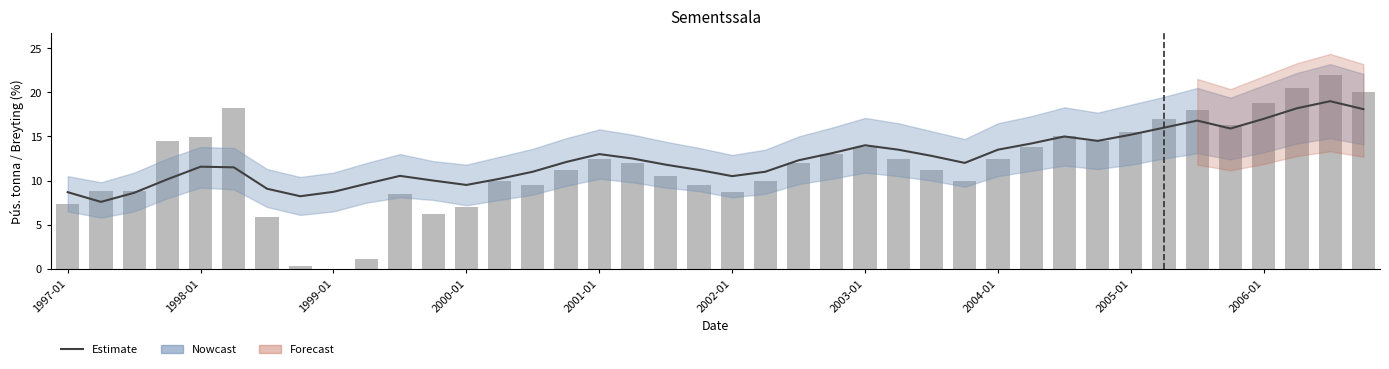

What is the maximum value for Sementssala (árstíðarleiðrétt) (h. ás)?

19.0